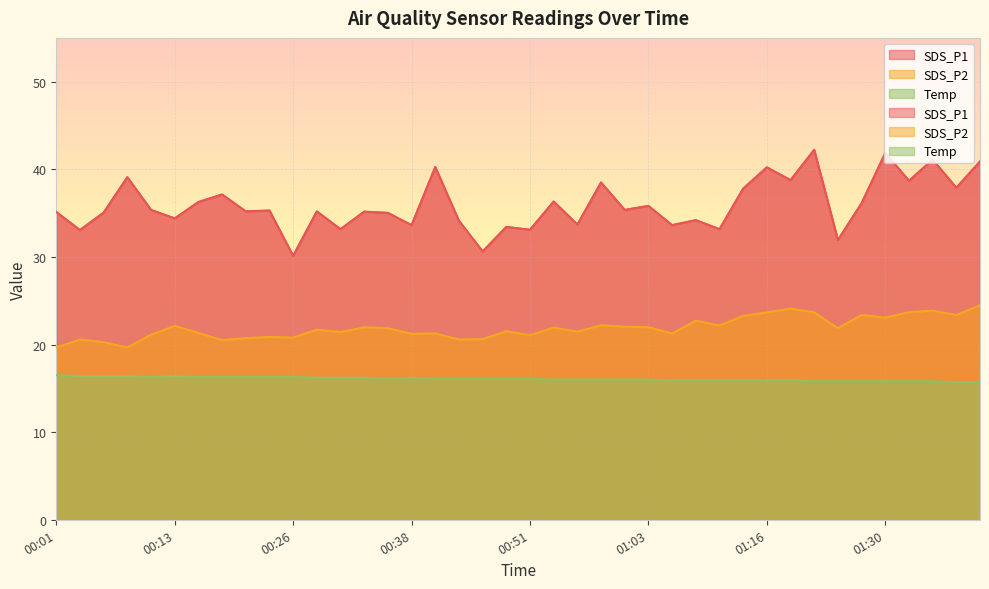

Where does the Temp series first go above 16?

00:01